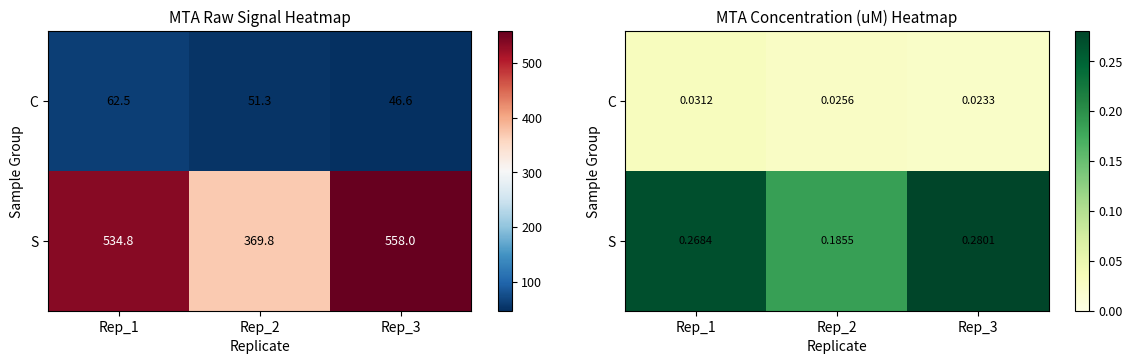

At which category is the sum across all series the highest?

Rep_3